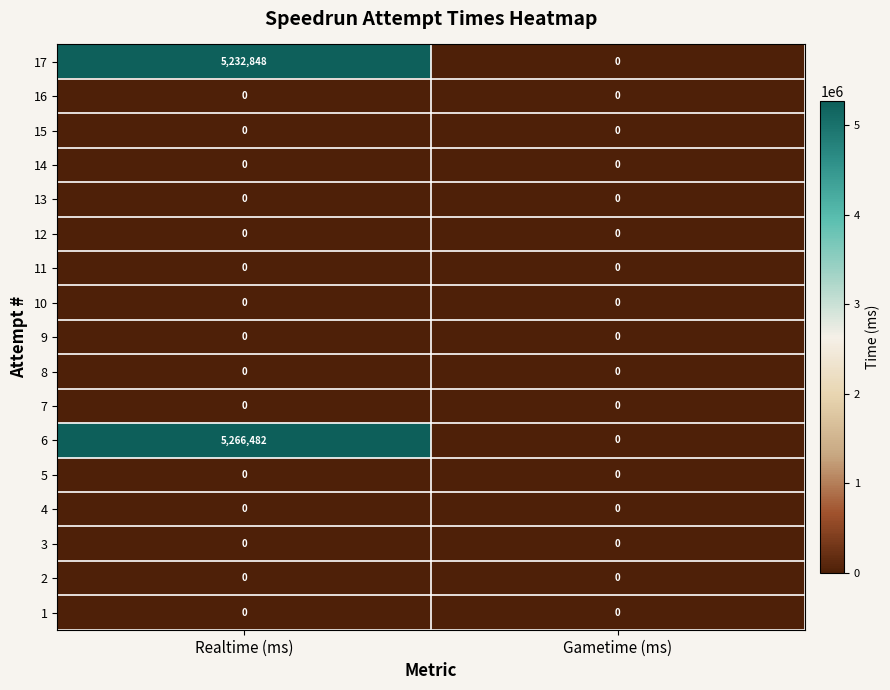

What is the sum of all 6 values?

5266482